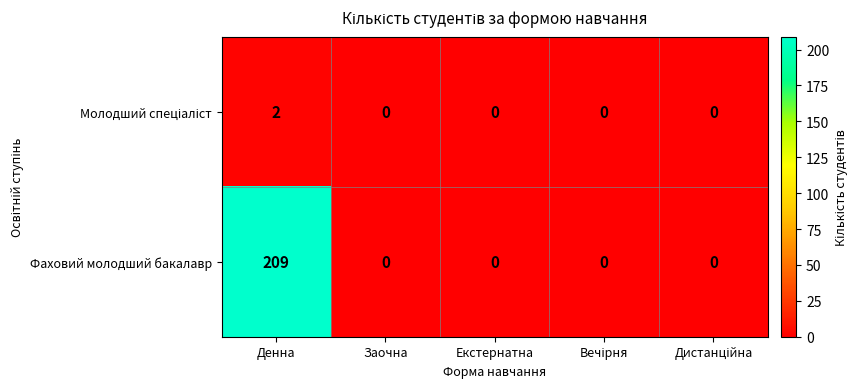

Which series has the largest range (max minus min)?

Фаховий молодший бакалавр